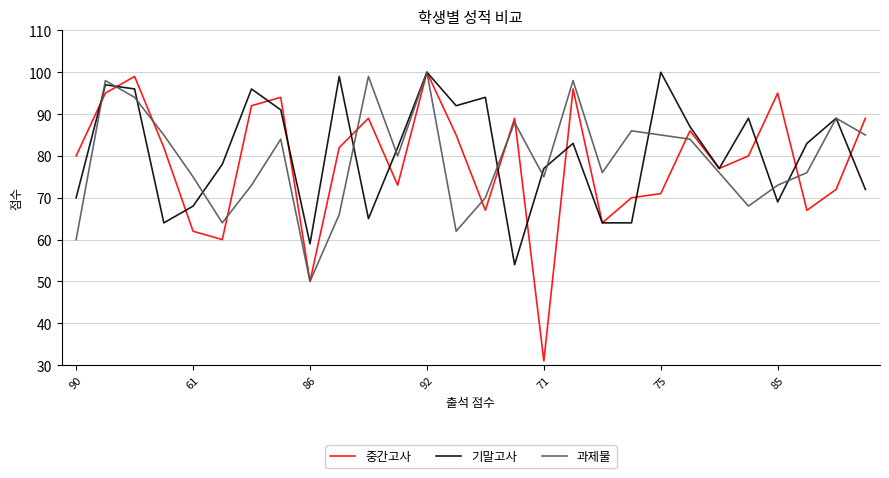

How many lines are shown in the chart?

3